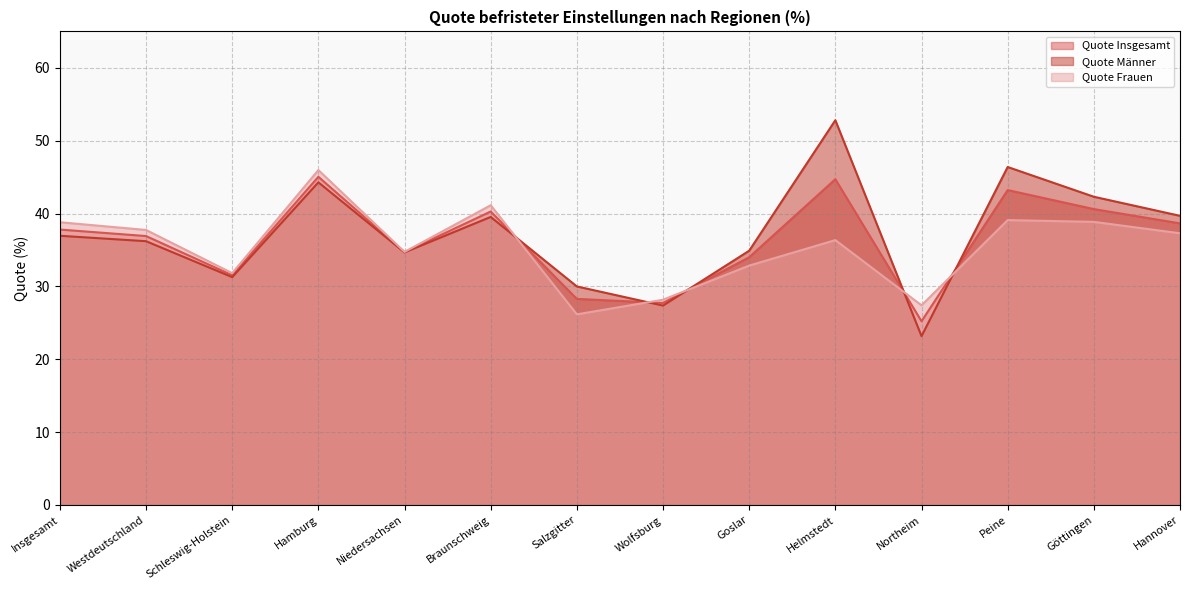

How many distinct data groups are displayed?

3